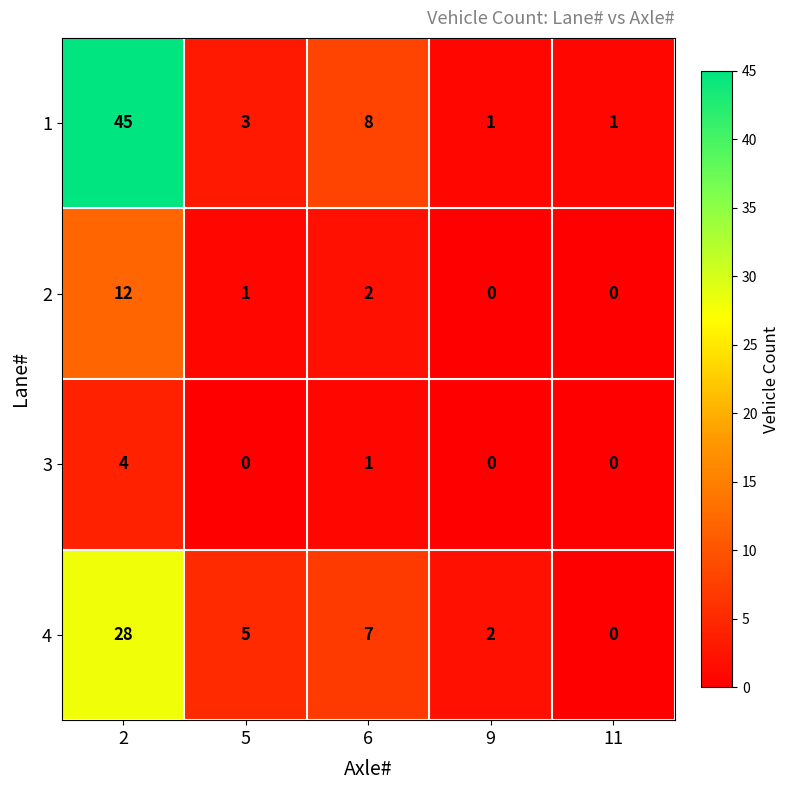

At which category is the sum across all series the highest?

2